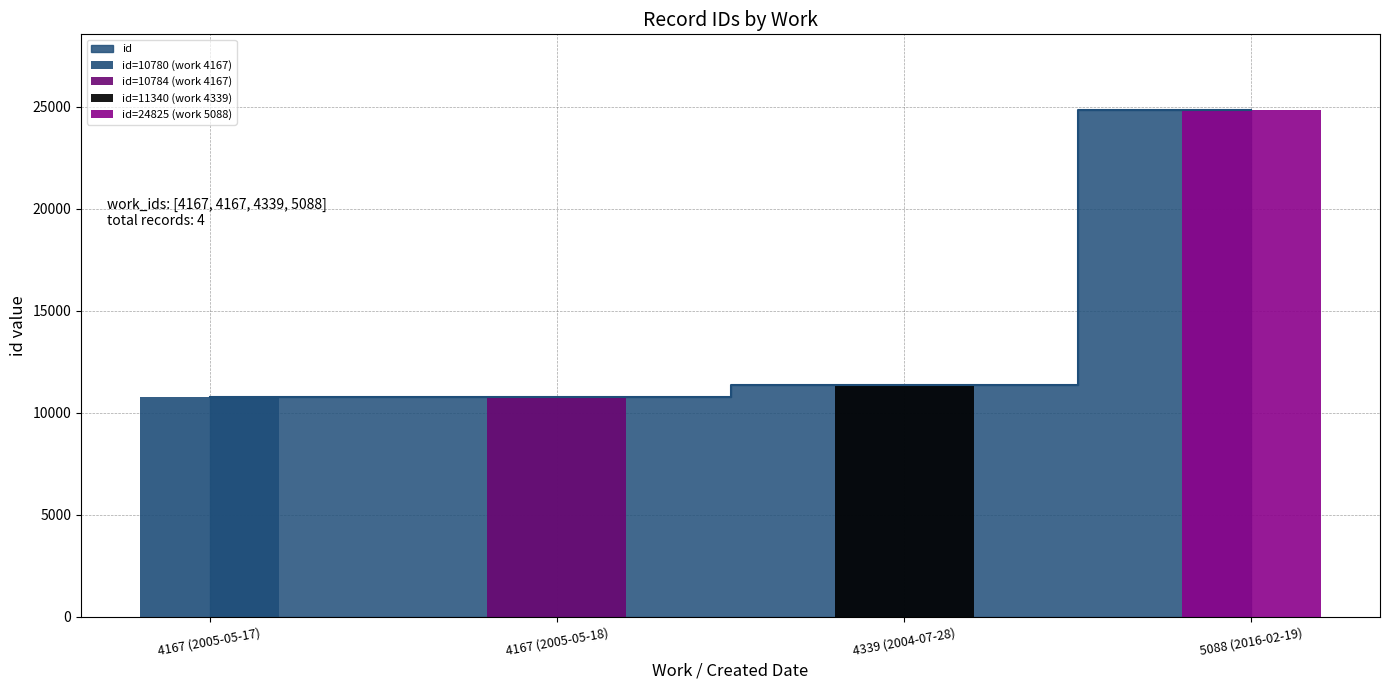

What is the sum of the values at 4167 (2005-05-18) and 5088 (2016-02-19)?

35609